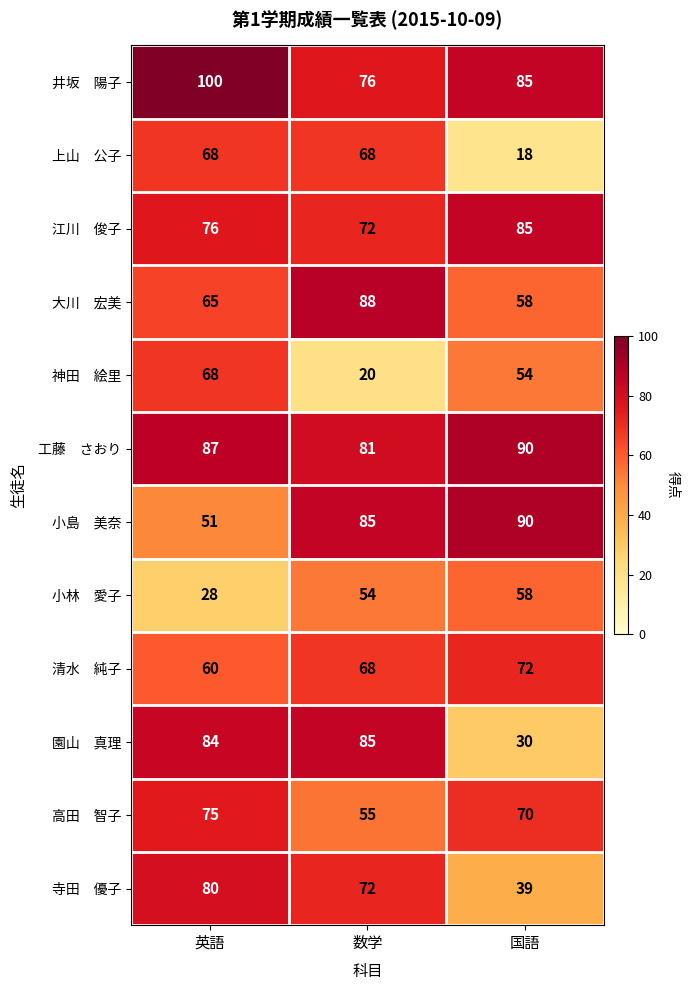

What is the difference between the highest and lowest values at 英語?

72